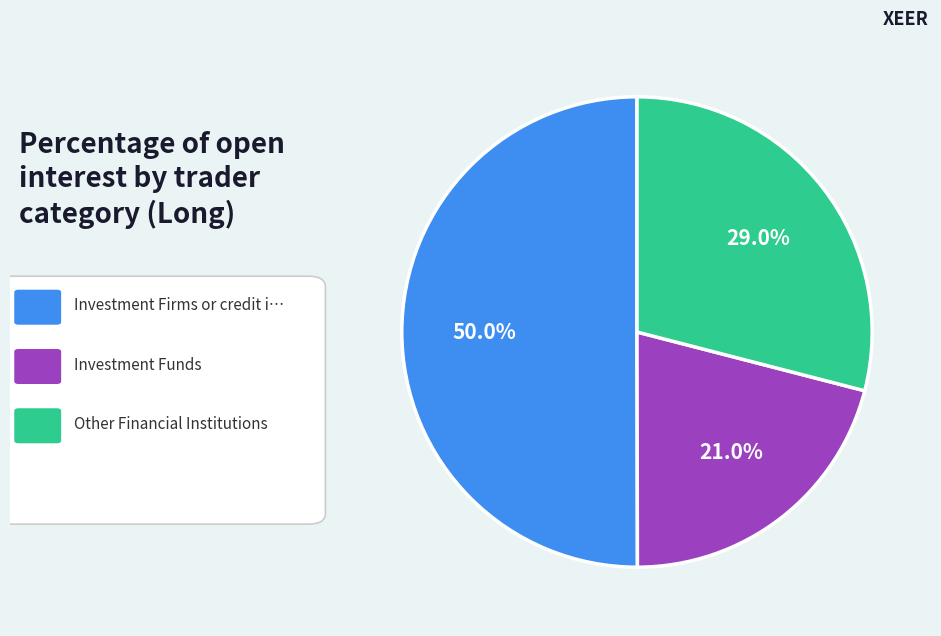

Count the number of slices in the pie.

3